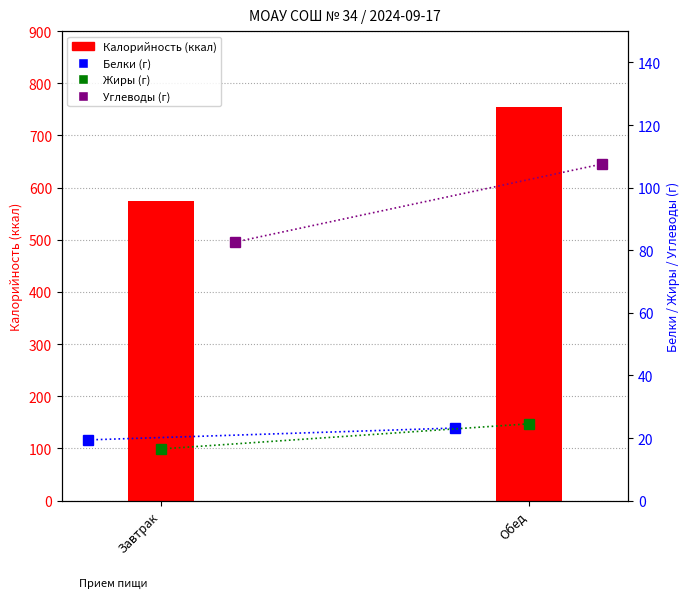

What value does the Калорийность series have at Обед?

755.1